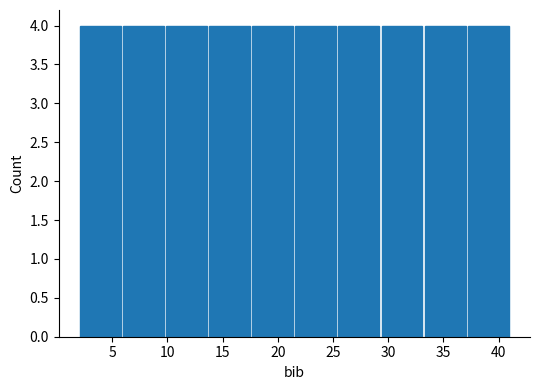

Reading left to right, transcribe this chart: for each bar, give the range it covers on the x-axis and its height. Neither the bar edges nor the heights are printed on the chart, so give them approximately, as read against the axes.

2.0 to 5.9: 4
5.9 to 9.8: 4
9.8 to 13.7: 4
13.7 to 17.6: 4
17.6 to 21.5: 4
21.5 to 25.4: 4
25.4 to 29.3: 4
29.3 to 33.2: 4
33.2 to 37.1: 4
37.1 to 41.0: 4